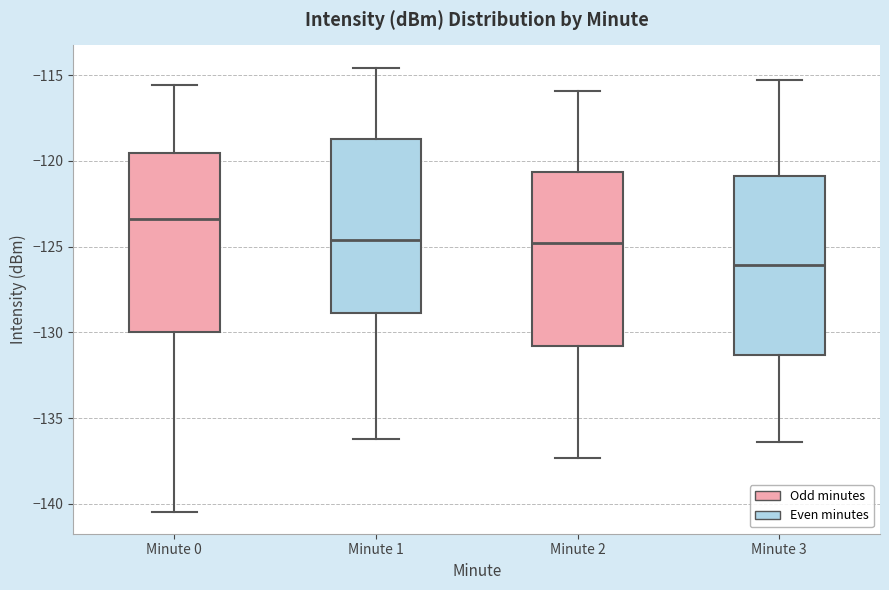

Reading left to right, transcribe this box plot: for each box, give where its median line is, the range the box spans, and where its two whiskers end, as read against the y-axis. The values are not printed on the chart, so give them approximately, as read against the axis.

Minute 0: median -123.5, box -130.0 to -119.5, whiskers -140.5 to -115.5
Minute 1: median -124.5, box -129.0 to -118.5, whiskers -136.0 to -114.5
Minute 2: median -125.0, box -131.0 to -120.5, whiskers -137.5 to -116.0
Minute 3: median -126.0, box -131.5 to -121.0, whiskers -136.5 to -115.5